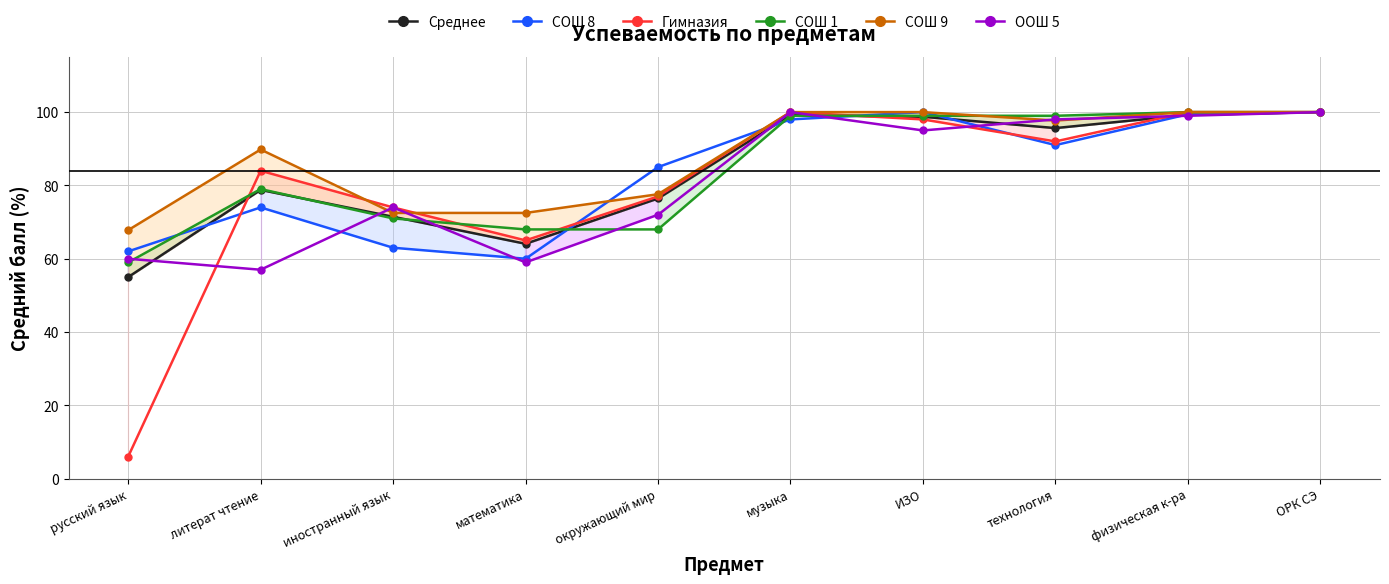

What is the difference between the ООШ 5 values at ИЗО and русский язык?

35.0